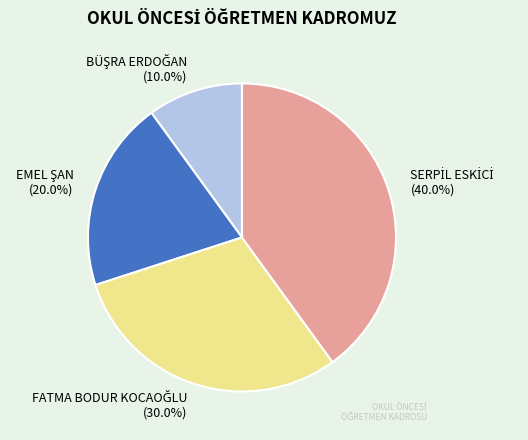

Does any single category account for the majority?

No